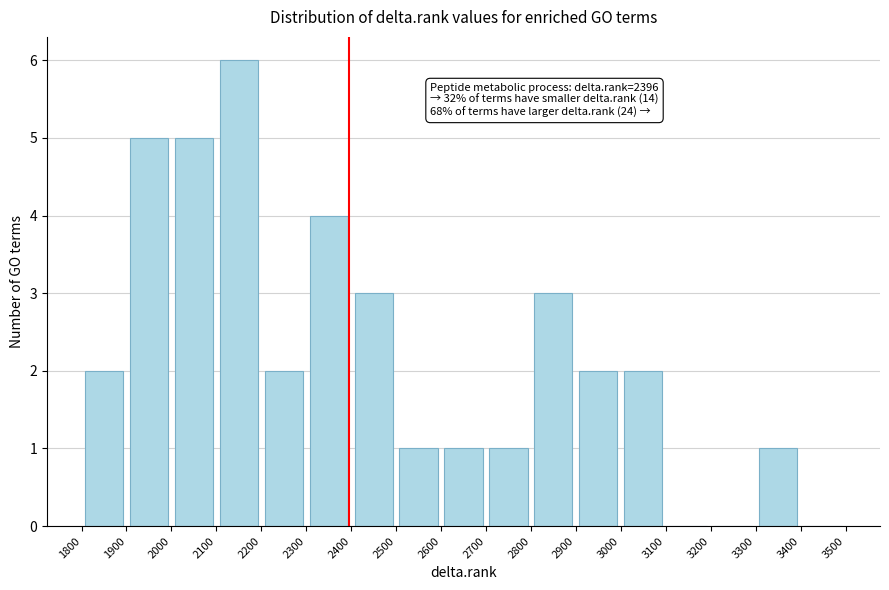

Which range on the x-axis has the tallest bar?

2100 to 2200